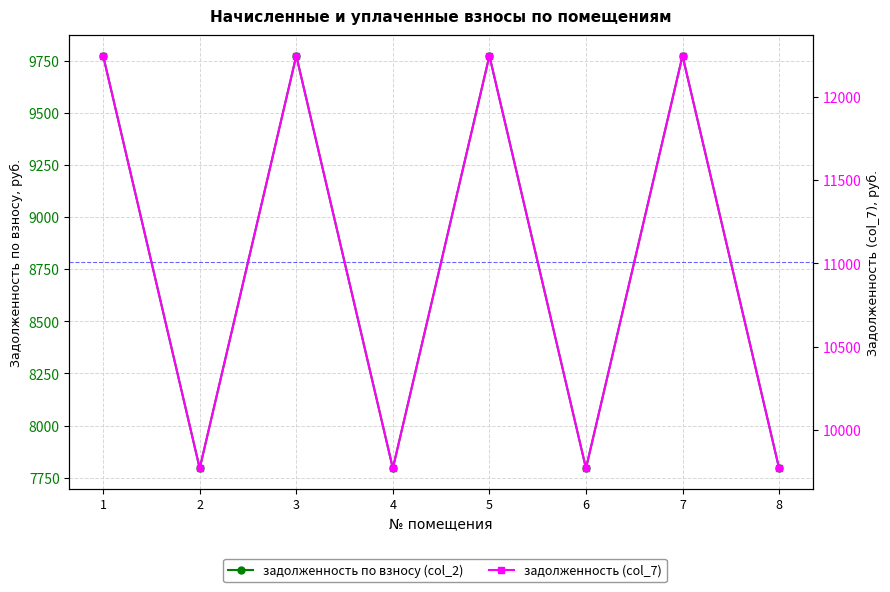

At which category does задолженность (col_2) reach its first local peak?

3